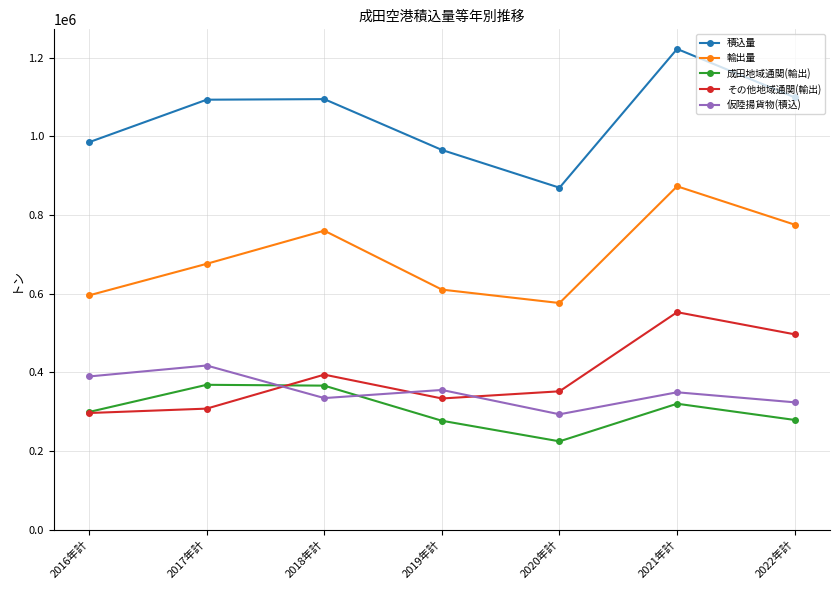

Which label corresponds to the smallest value in the chart?

2020年計